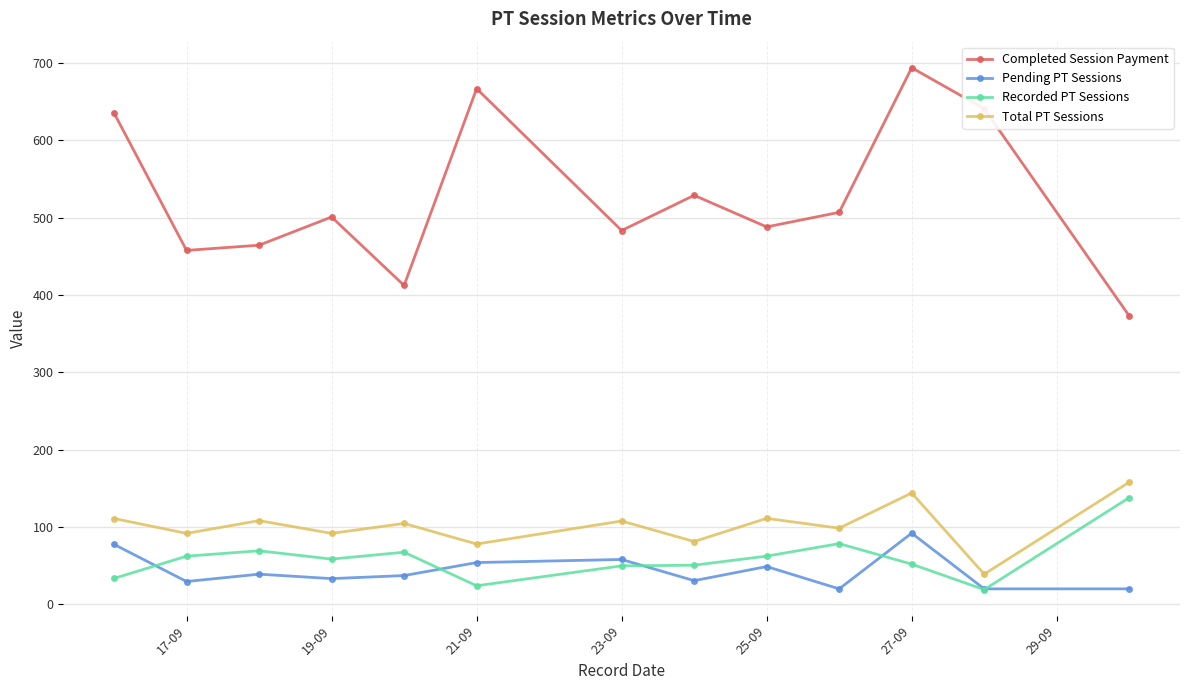

True or false: Recorded PT Sessions and Total PT Sessions intersect in this chart.

False